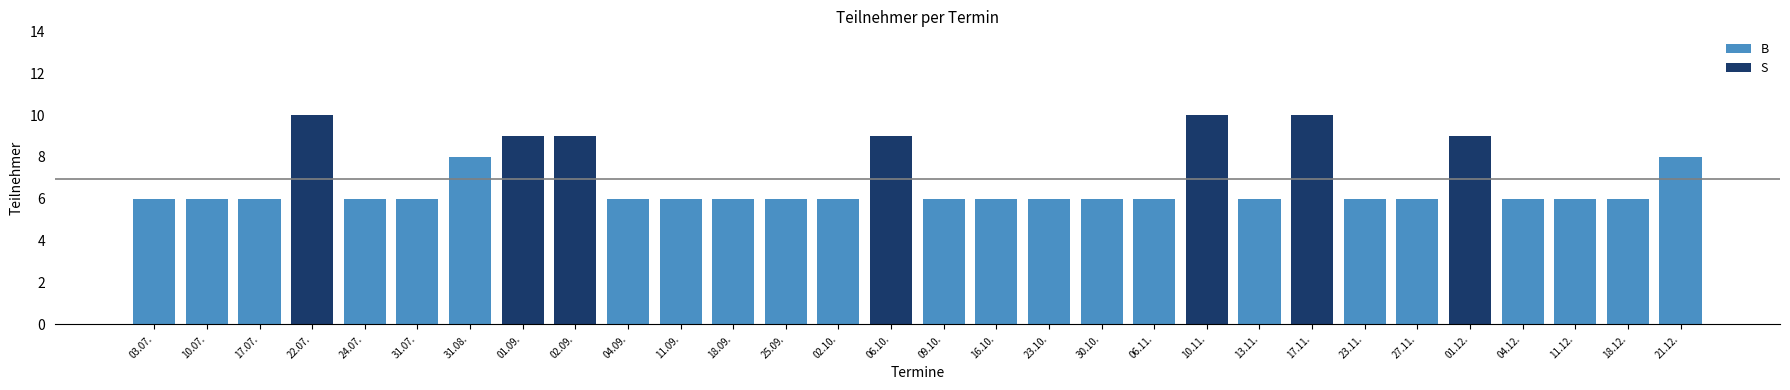

At which category does the chart reach its peak across all series?

22.07.